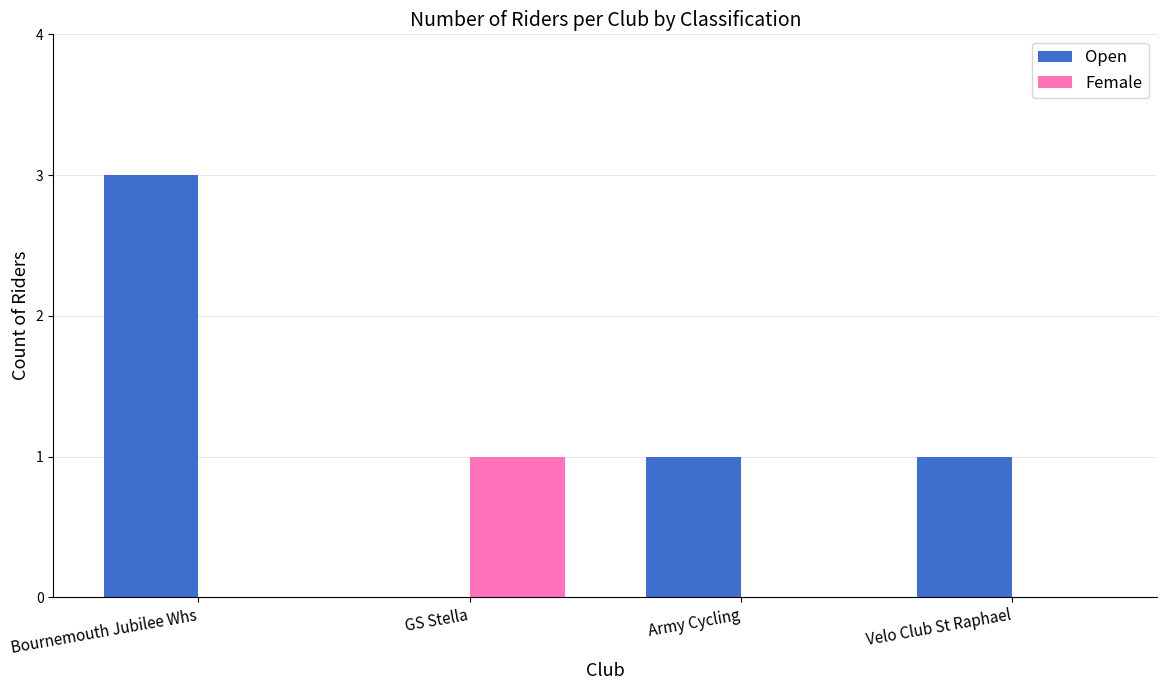

True or false: Female has a value of 0 at Bournemouth Jubilee Whs.

True